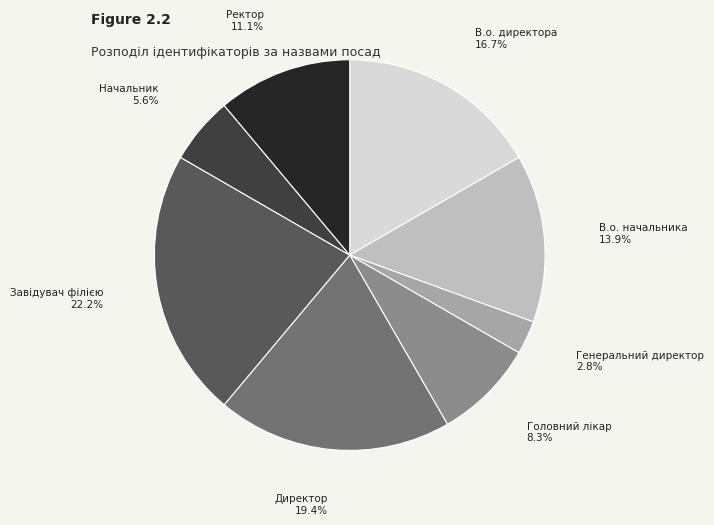

Is it true that Головний лікар is 3% of the pie?

False